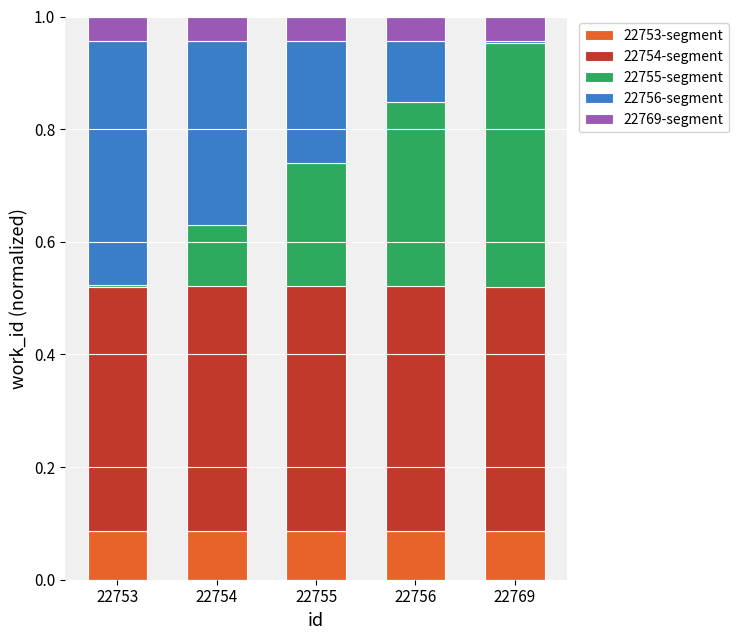

The value of 22753-segment at 22755 is 0.1. True or false?

True